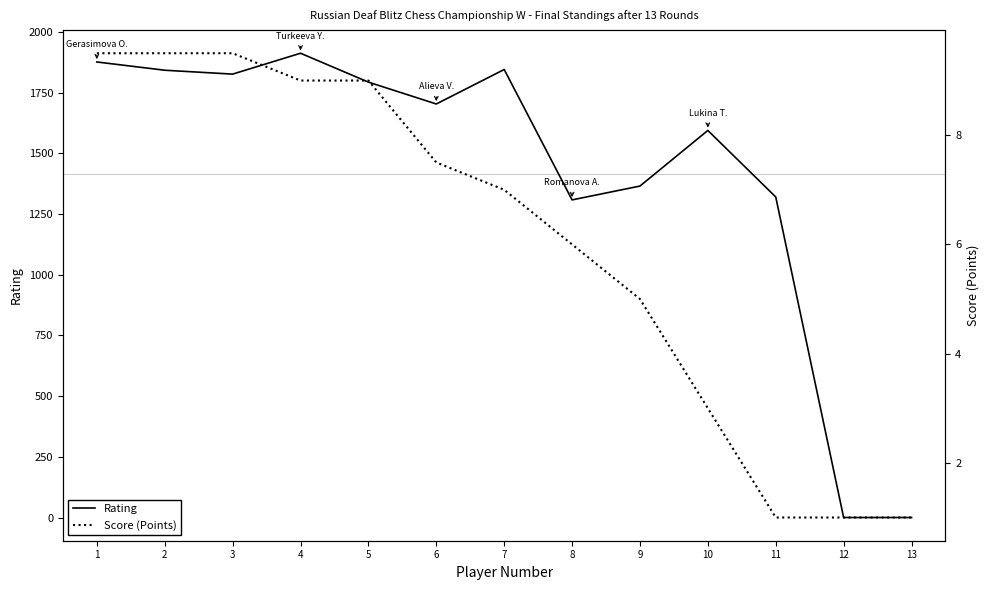

Which has a higher value, 8 or 7?

7